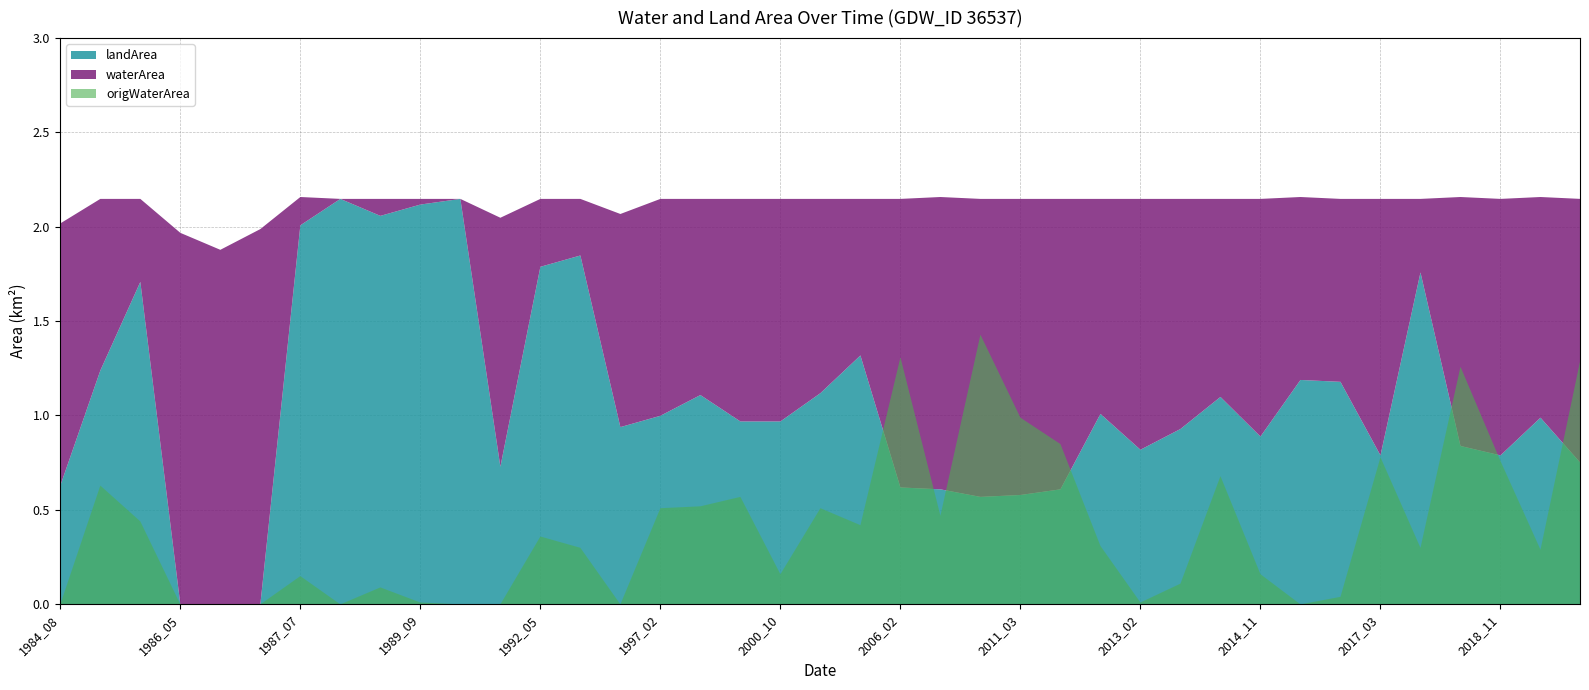

True or false: origWaterArea has more than 2 interior local peaks.

True